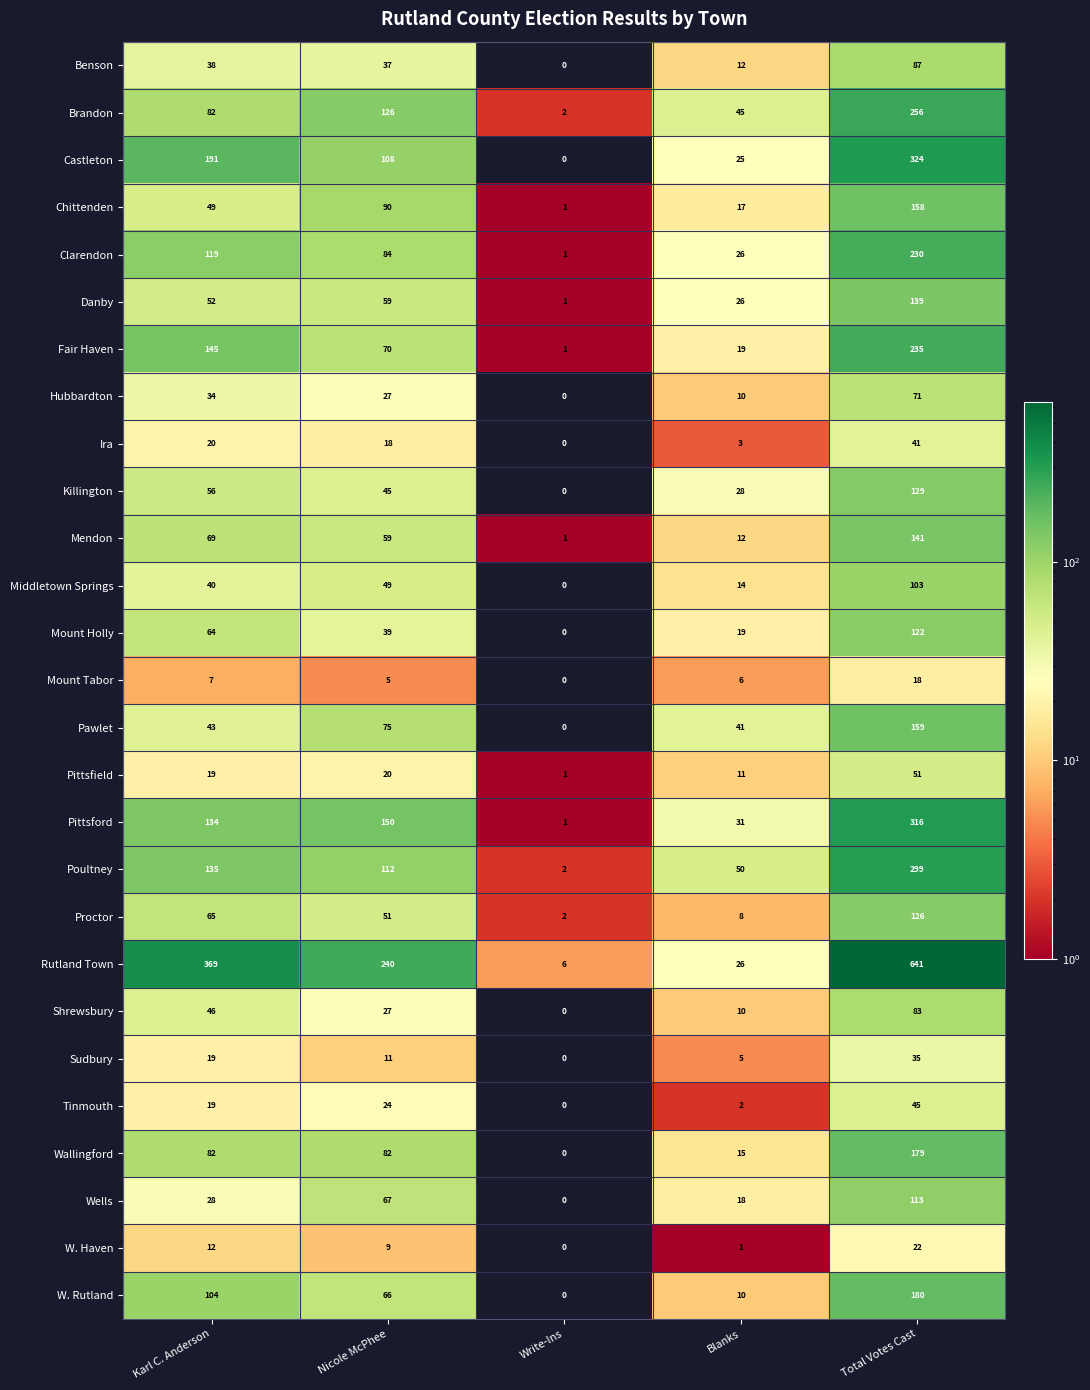

What is the greatest value displayed?

641